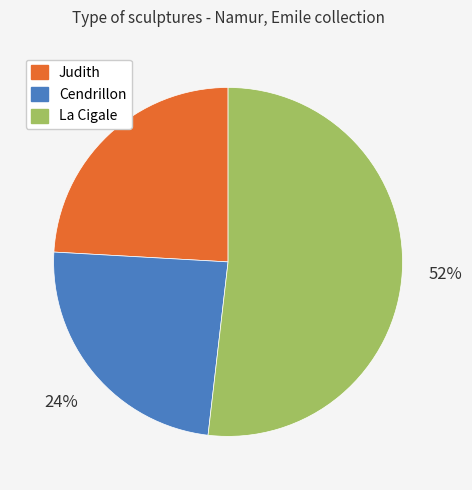

Count the number of slices in the pie.

3